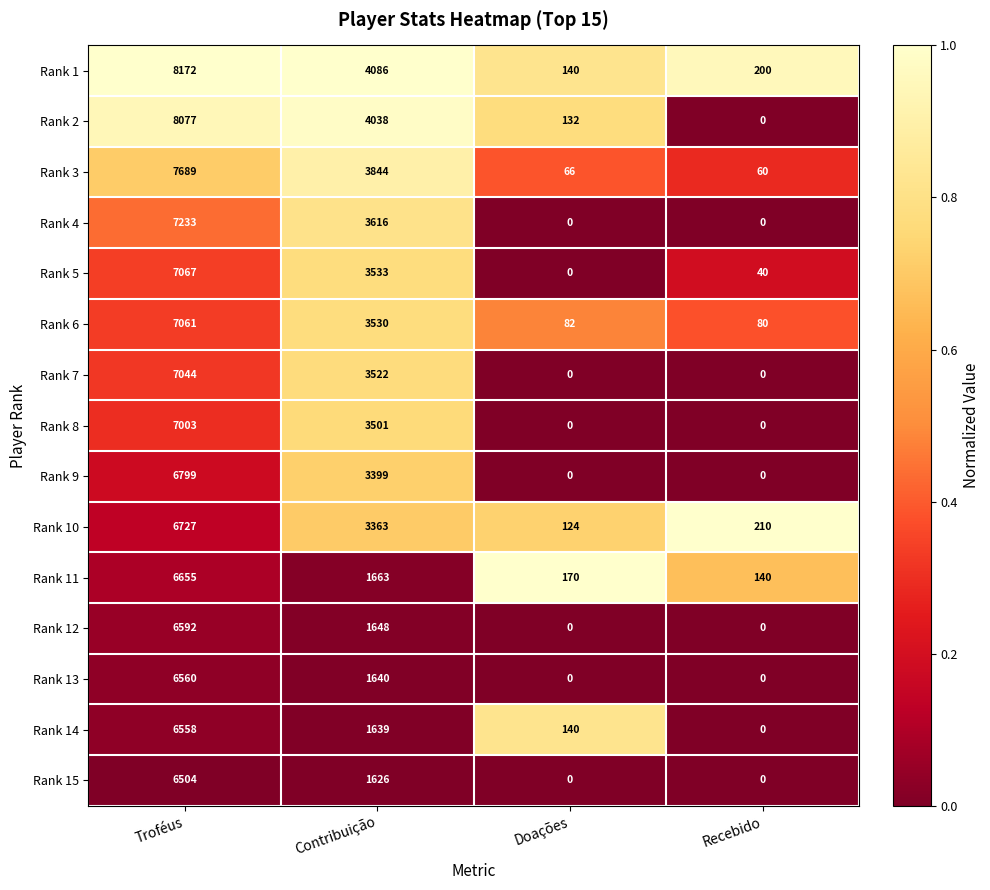

What is the difference between the second highest and second lowest values in the Rank 14 series?

1499